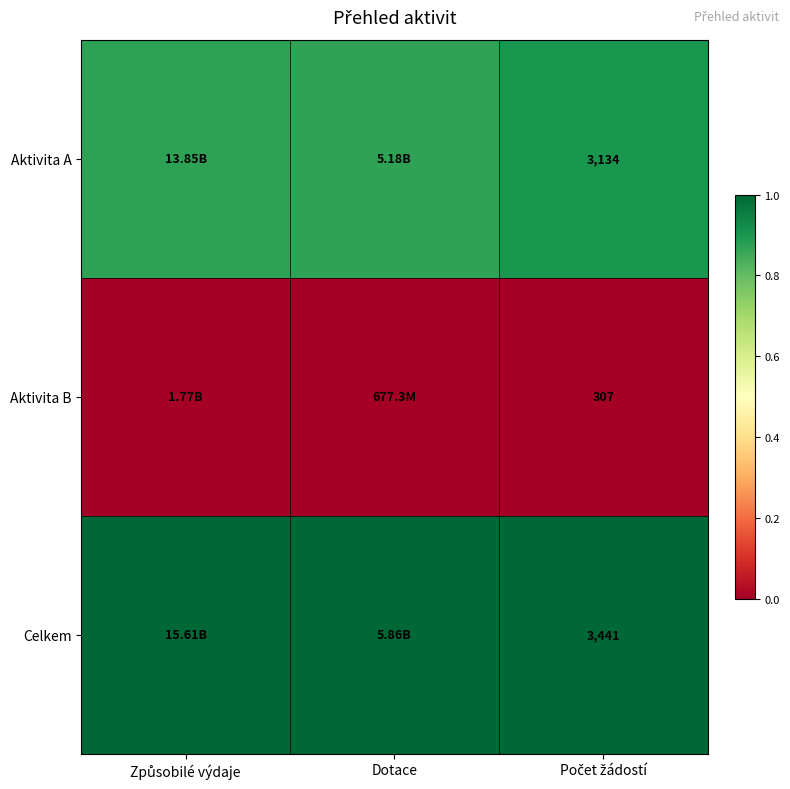

At which category is the sum across all series the highest?

Počet žádostí